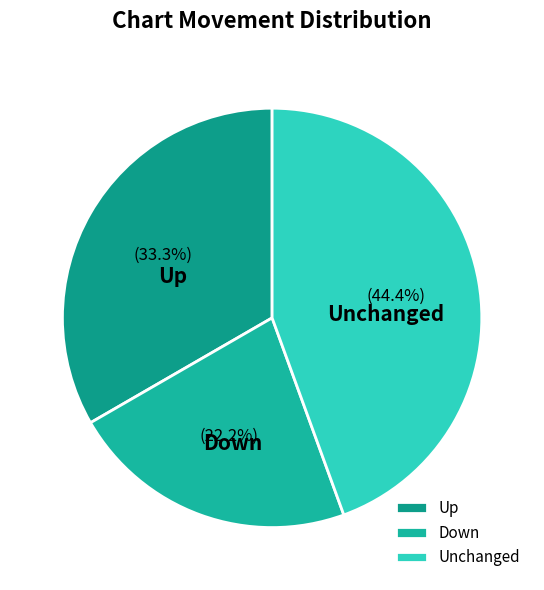

What is the ratio of the value at Unchanged to the value at Up?

1.3